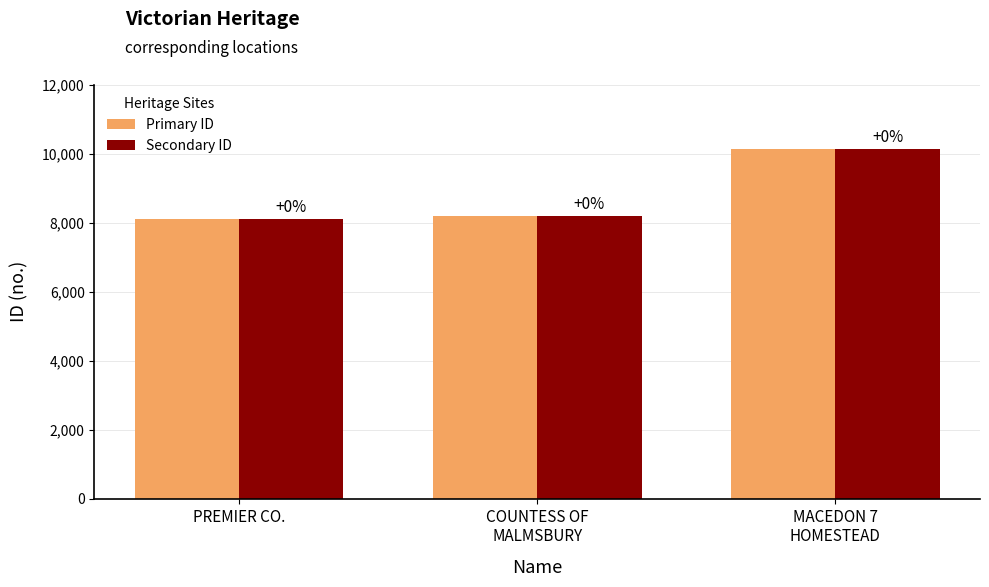

At which label is Secondary ID closest to 9116?

COUNTESS OF
MALMSBURY